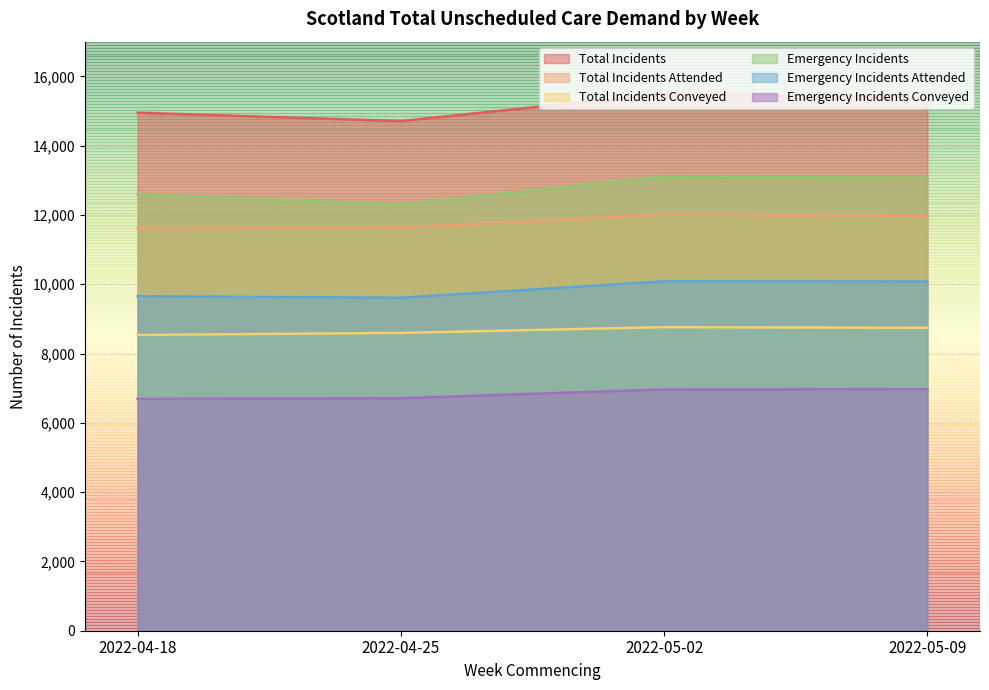

What are all the series names shown in the legend?

Total Incidents, Total Incidents Attended, Total Incidents Conveyed, Emergency Incidents, Emergency Incidents Attended, Emergency Incidents Conveyed